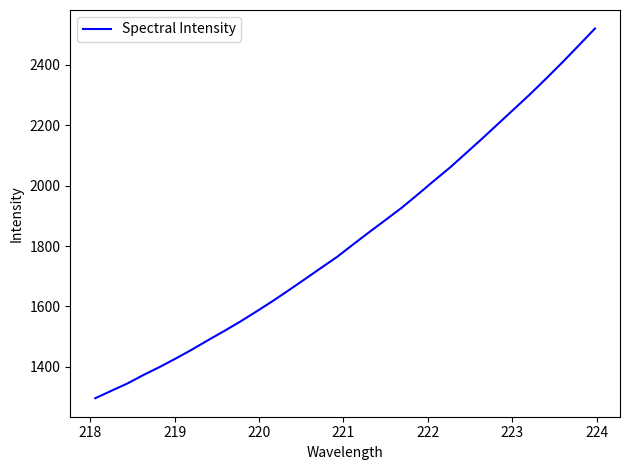

What is the difference between the maximum and minimum values?

1223.7